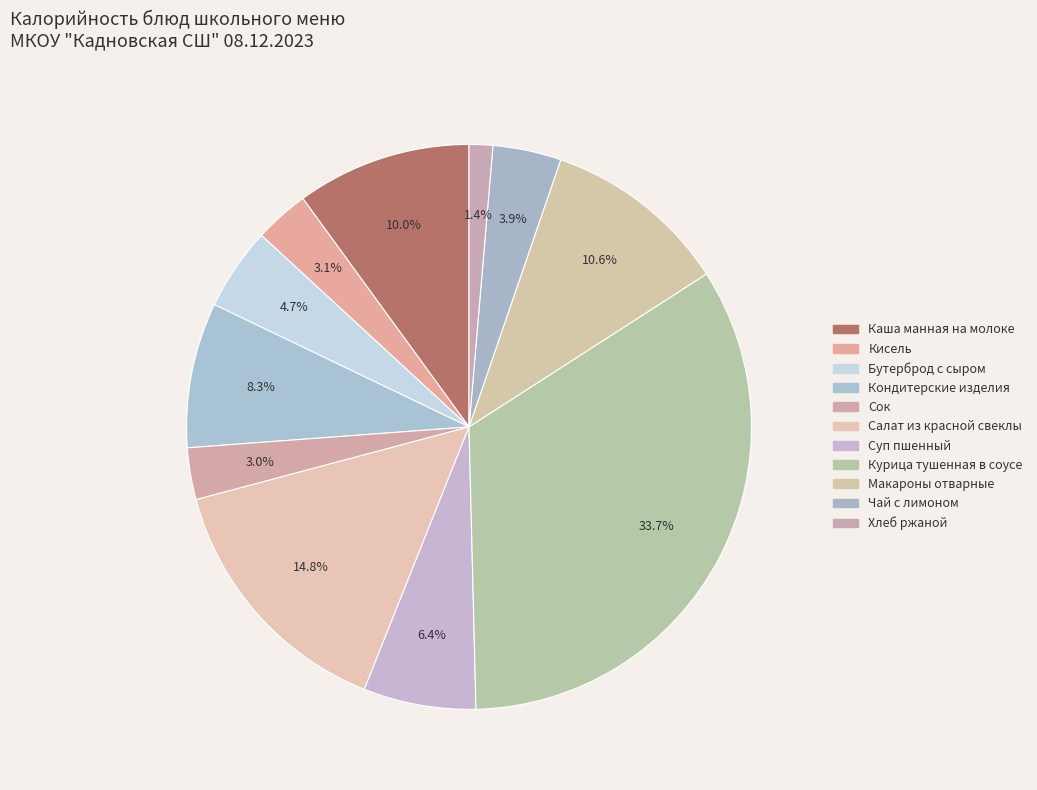

Does any single category account for the majority?

No